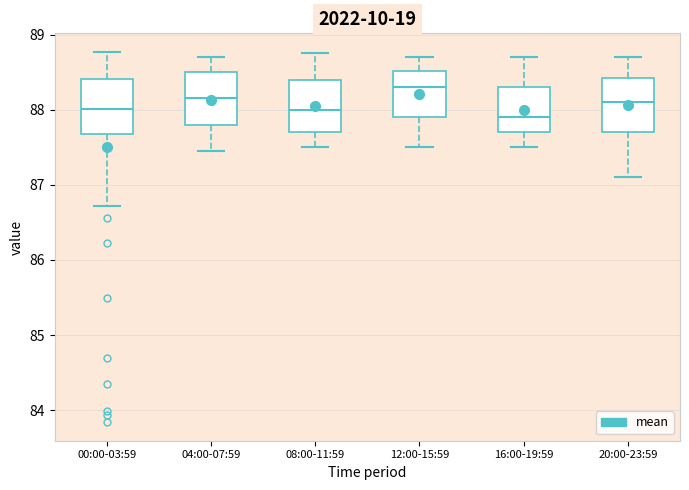

Reading left to right, read every box against the y-axis: the position of its median line, the range the box covers, and the ends of its whiskers. The values are not printed on the chart, so give them approximately, as read against the axis.

00:00-03:59: median 88.0, box 87.7 to 88.4, whiskers 86.7 to 88.8
04:00-07:59: median 88.2, box 87.8 to 88.5, whiskers 87.5 to 88.7
08:00-11:59: median 88.0, box 87.7 to 88.4, whiskers 87.5 to 88.8
12:00-15:59: median 88.3, box 87.9 to 88.5, whiskers 87.5 to 88.7
16:00-19:59: median 87.9, box 87.7 to 88.3, whiskers 87.5 to 88.7
20:00-23:59: median 88.1, box 87.7 to 88.4, whiskers 87.1 to 88.7